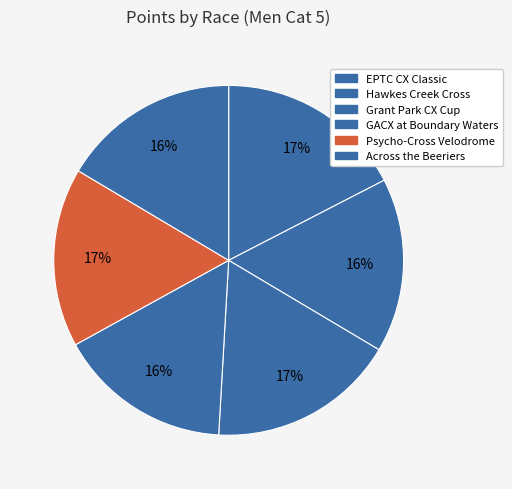

Which slice is the smallest?

GACX at Boundary Waters